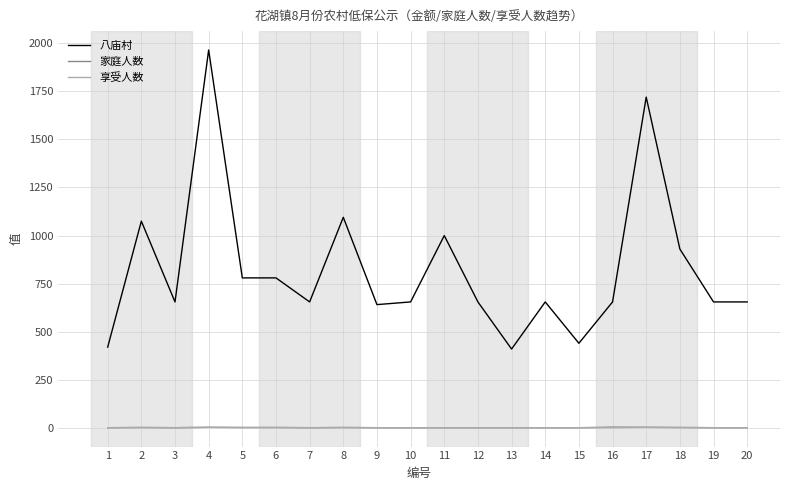

Is the value of 八庙村 at 2 greater than the value of 家庭人数 at 11?

Yes